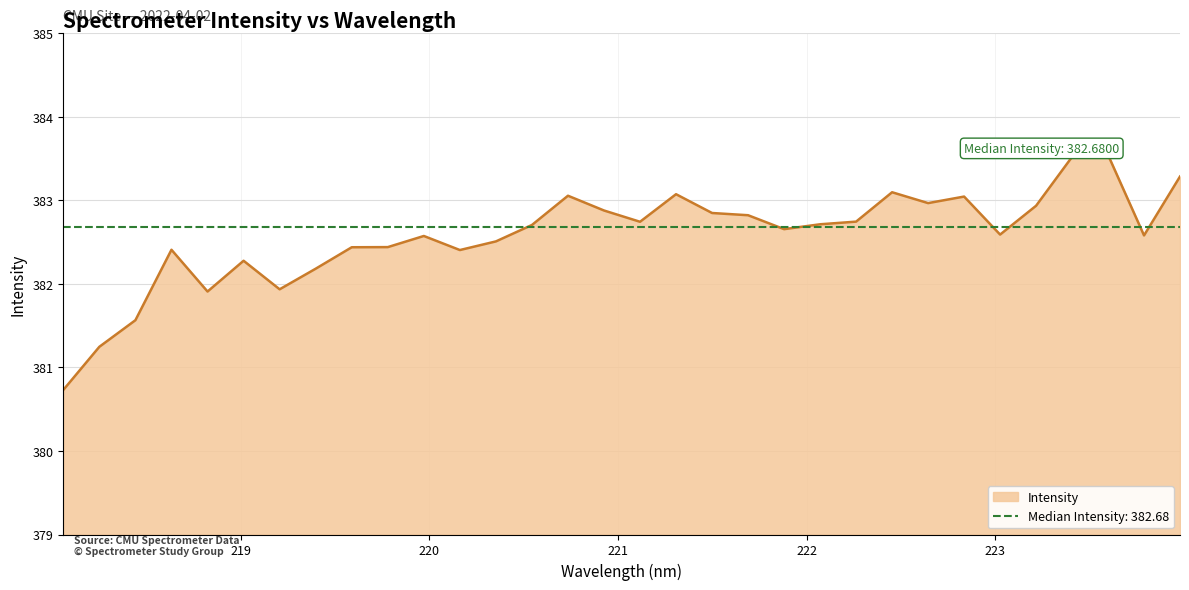

At which category does the data reach its first local peak?

218.6332